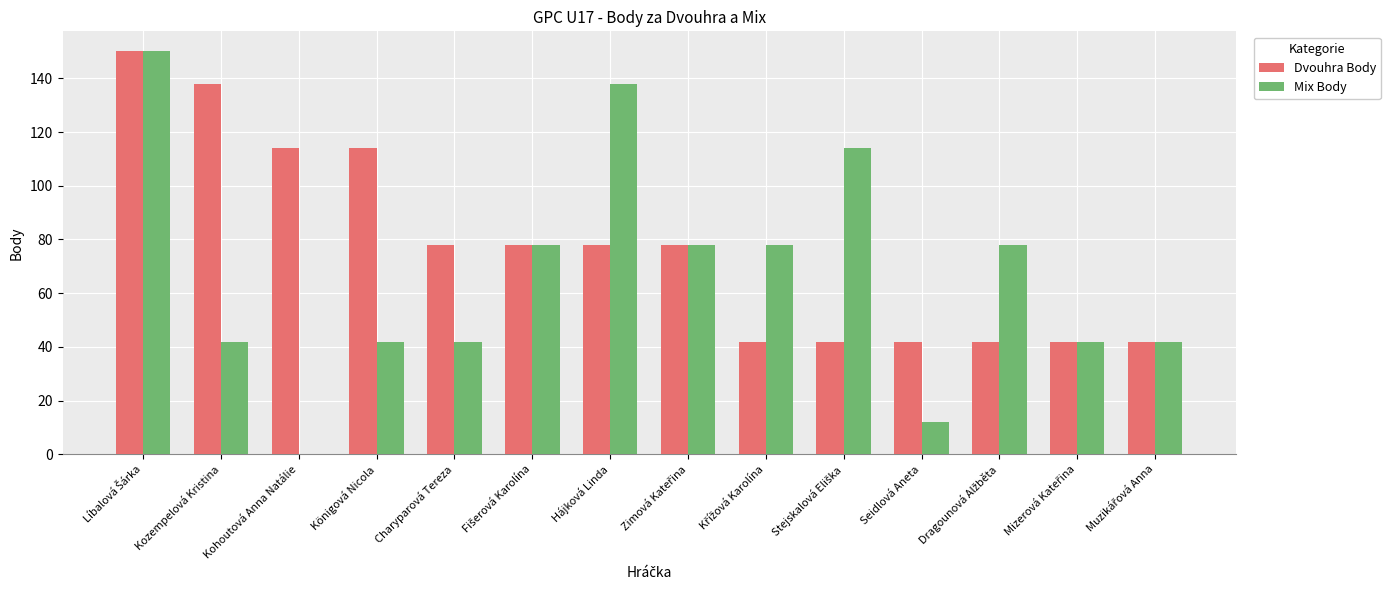

The value of Dvouhra Body at Charyparová Tereza is 78. True or false?

True